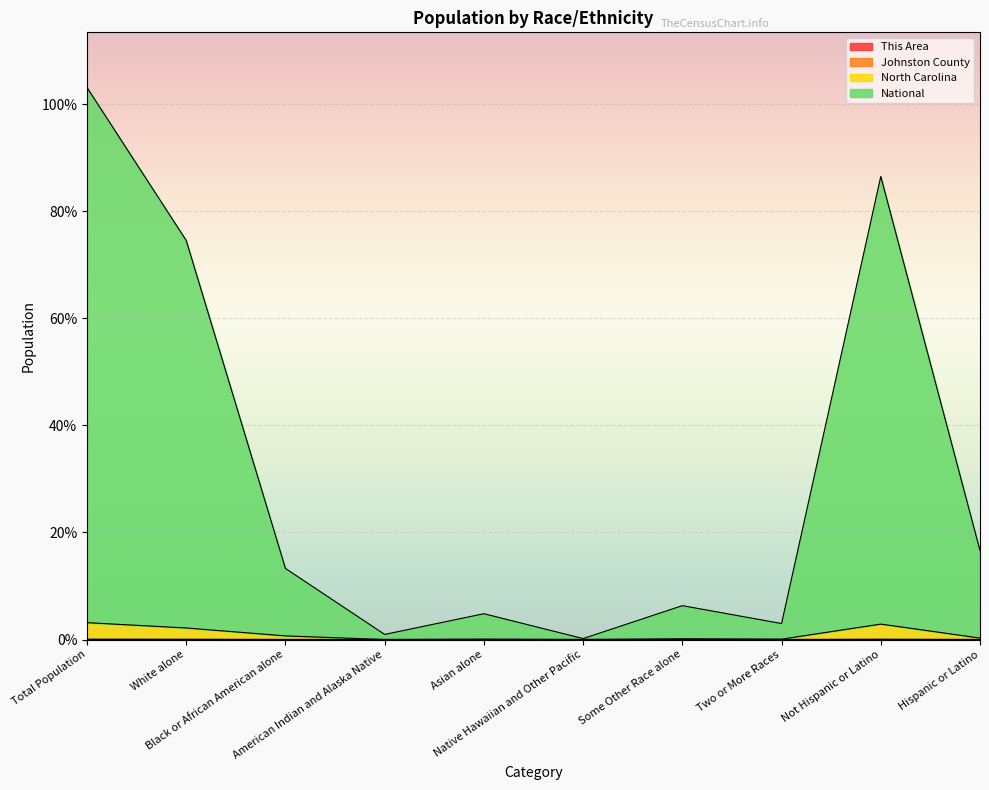

At Asian alone, list the series in order from largest to smallest.

National, North Carolina, Johnston County, This Area